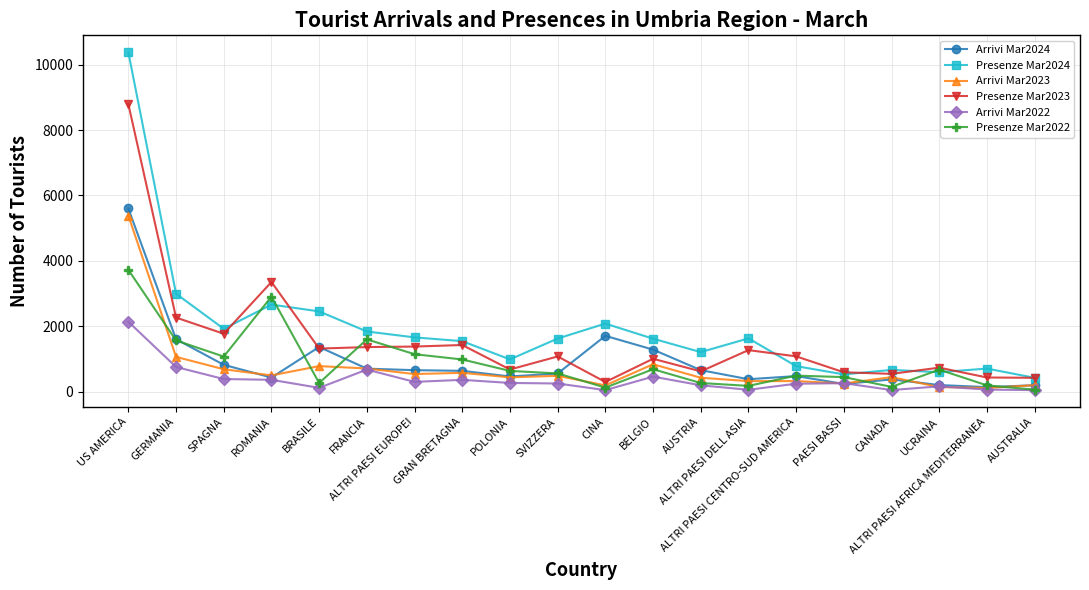

The value of Presenze Mar2024 at ALTRI PAESI AFRICA MEDITERRANEA is 706. True or false?

True